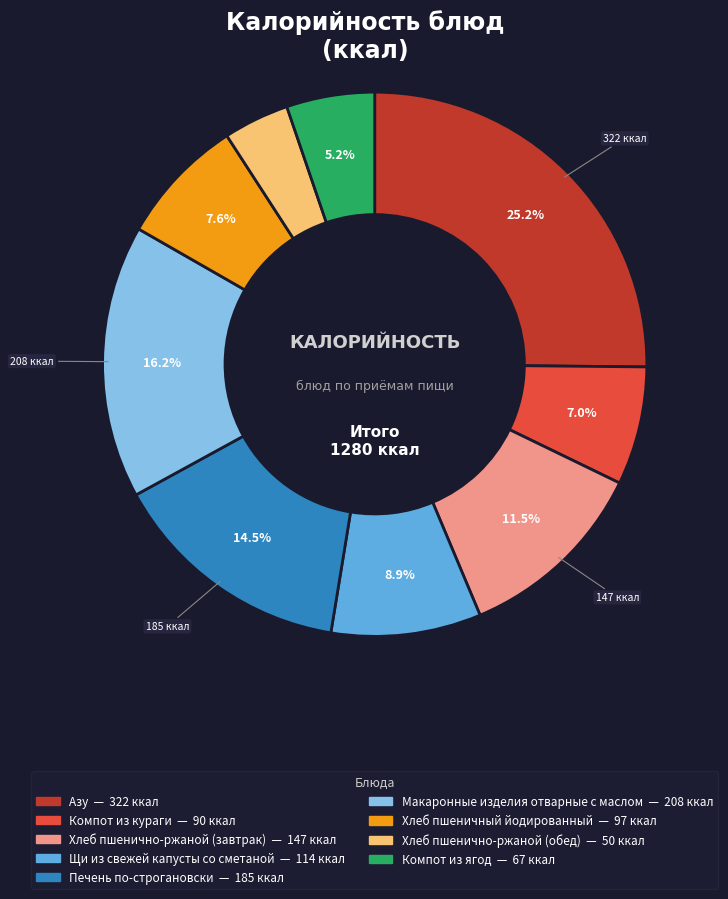

Which slice is the smallest?

Хлеб пшенично-ржаной (обед)